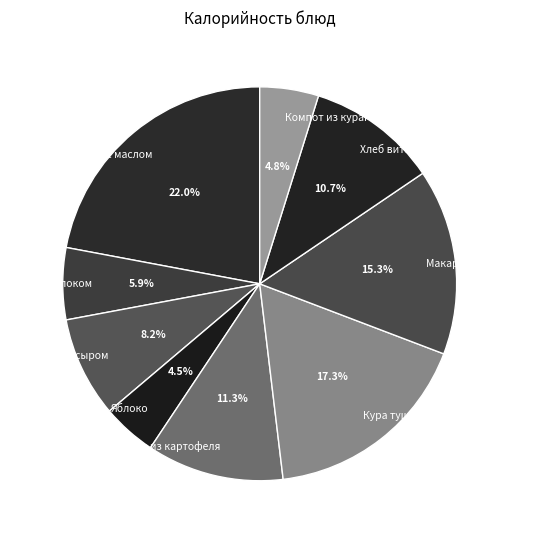

The Суп-пюре из картофеля slice represents 11% of the pie. True or false?

True